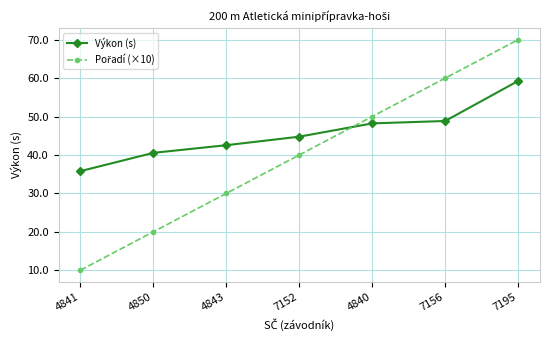

What is the label of the 4th point from the right?

7152